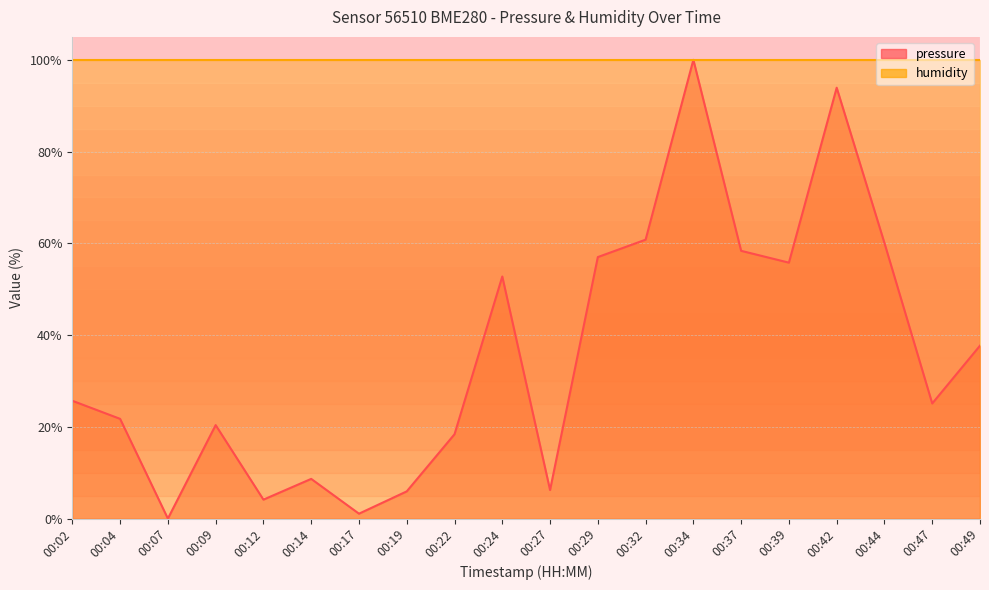

Does the chart have visible grid lines?

Yes